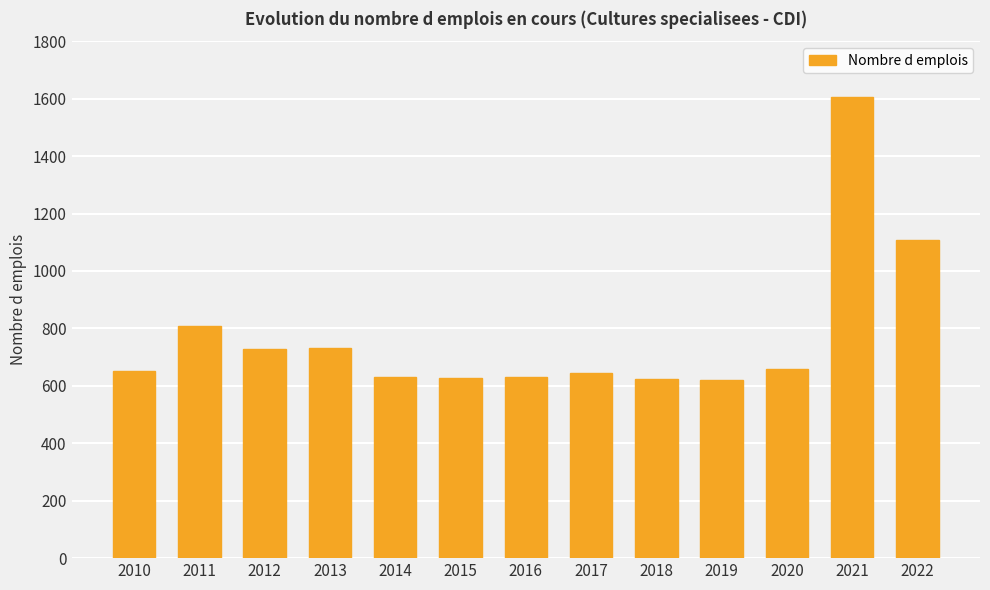

What is the value of the 4th bar from the left?

731